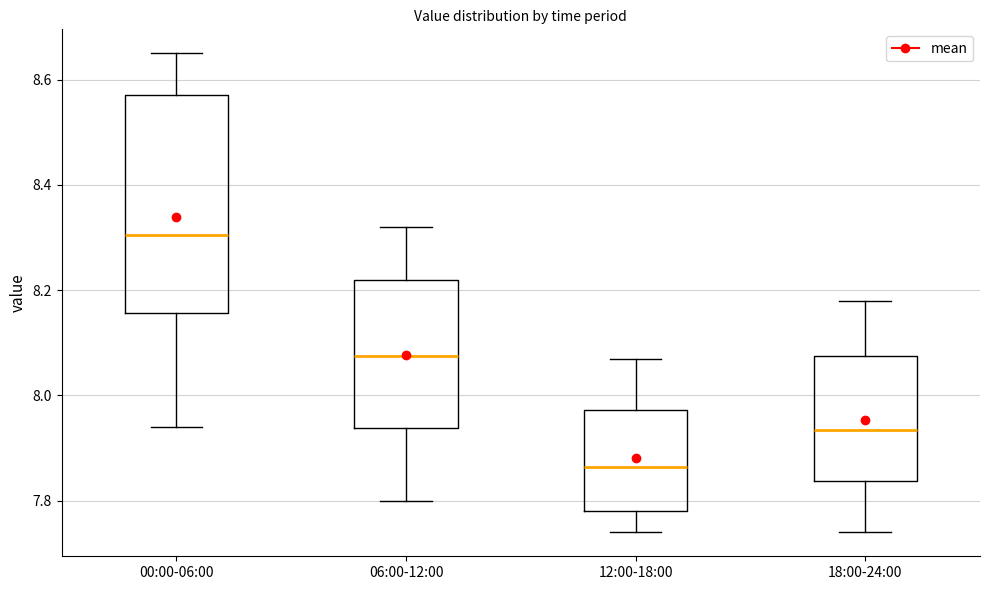

Which box's median line is the highest?

00:00-06:00